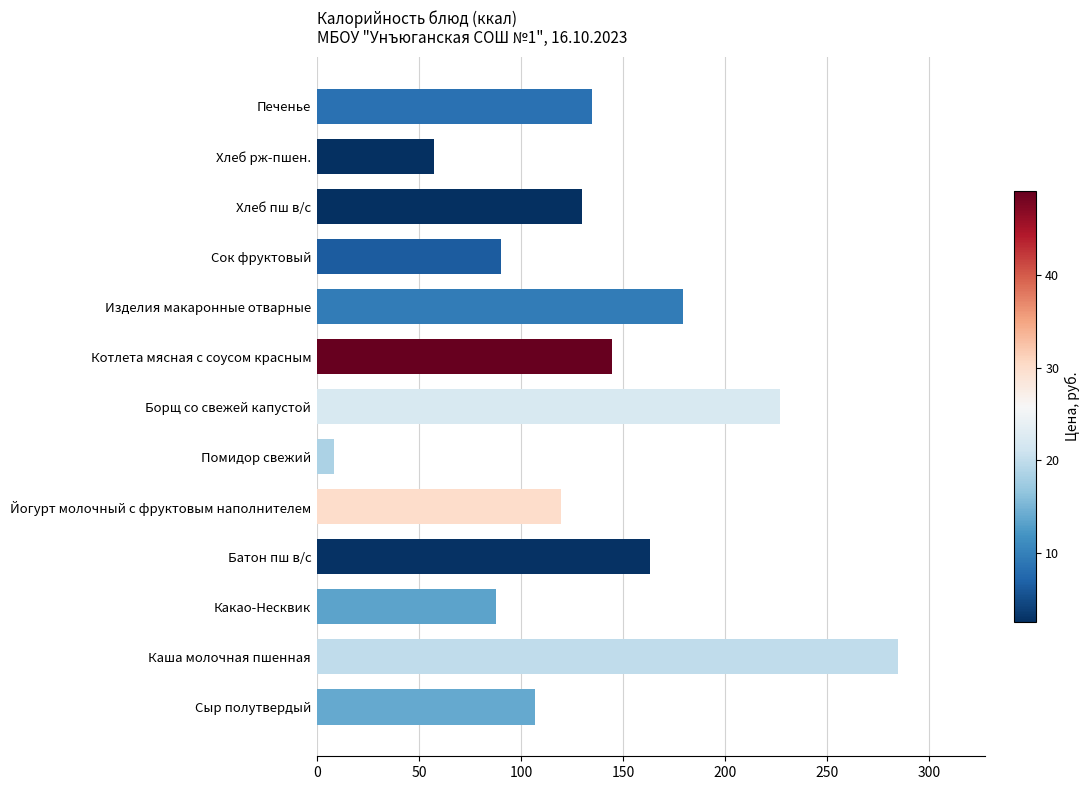

What is the approximate value at Сок фруктовый?

90.0